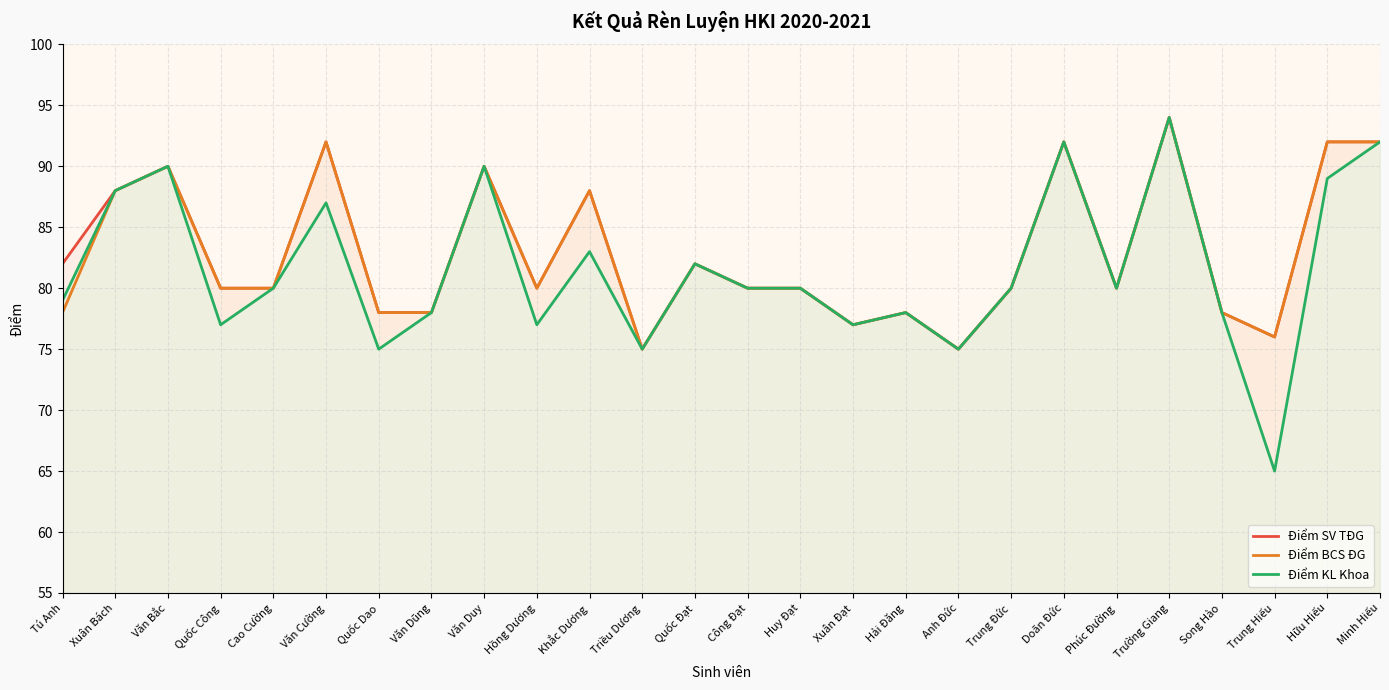

True or false: Điểm SV TĐG has a value of 88 at Khắc Dương.

True